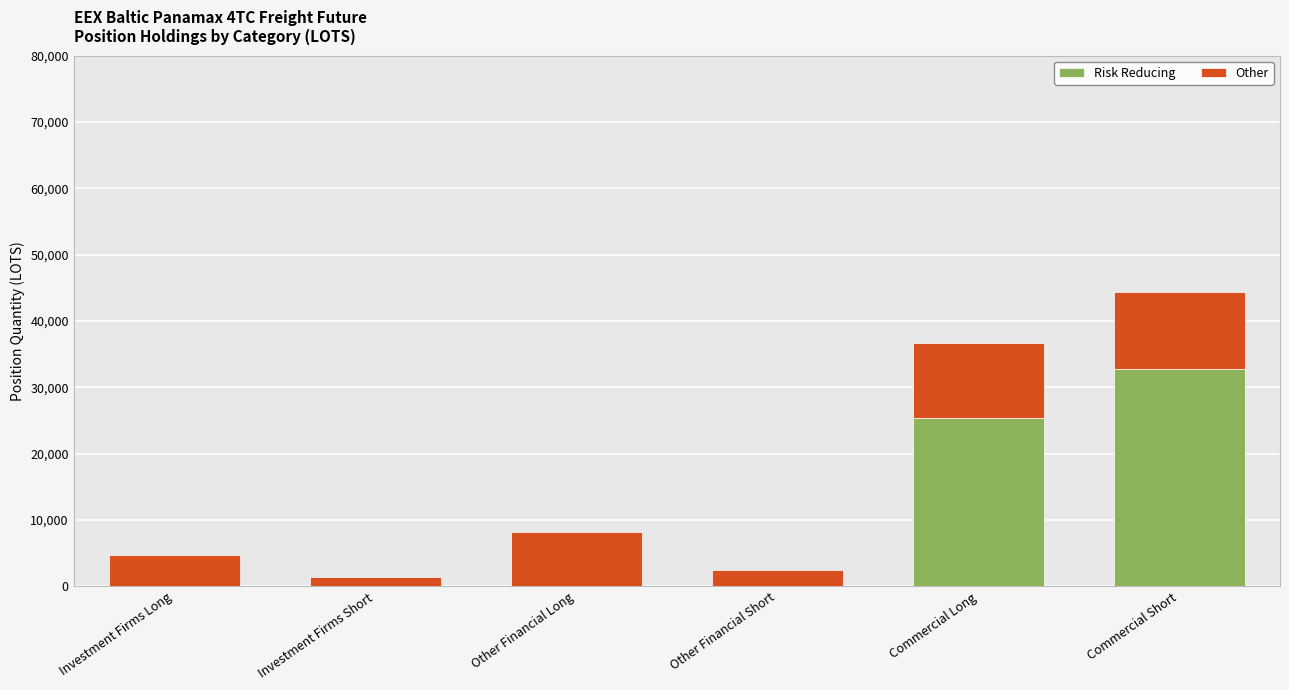

What are all the series names shown in the legend?

Risk Reducing, Other